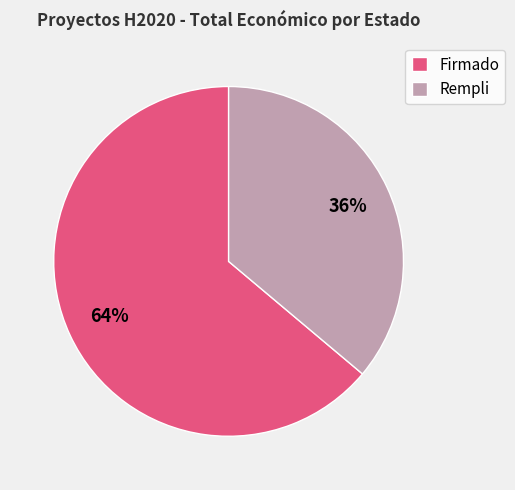

Count the number of slices in the pie.

2